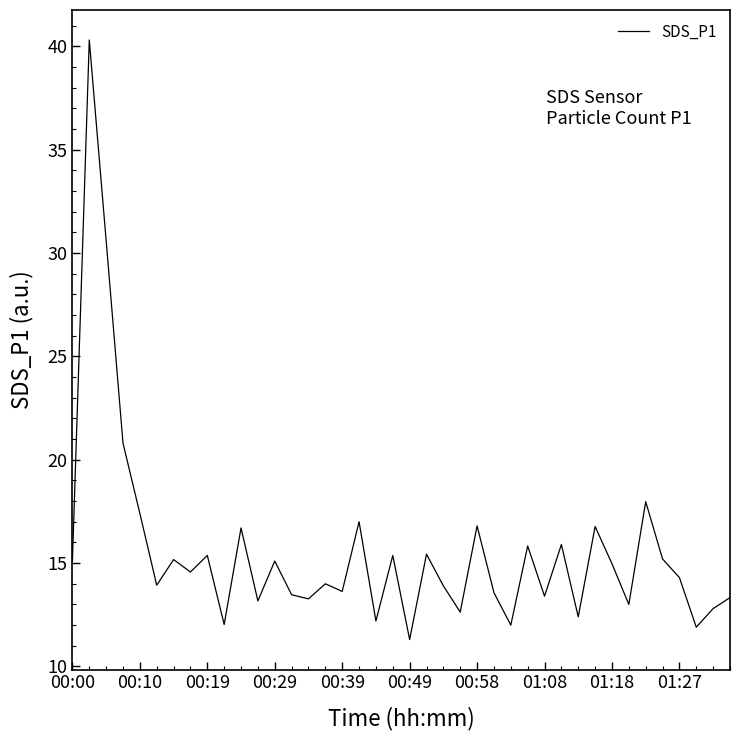

What is the minimum value shown in the chart?

11.3